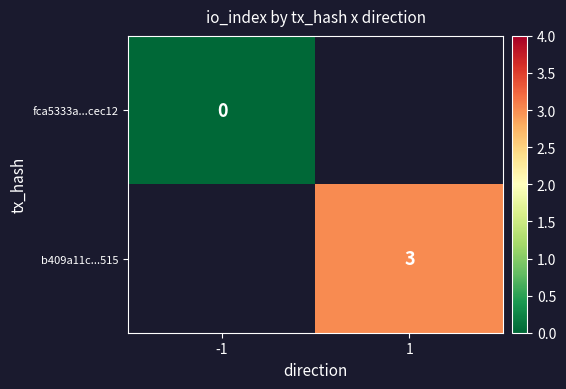

At how many categories does at least one series exceed 1?

1